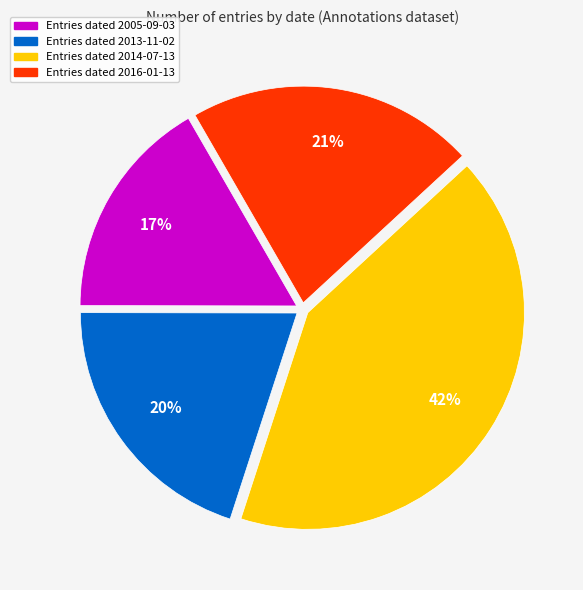

Is there any slice that represents more than half of the pie?

No